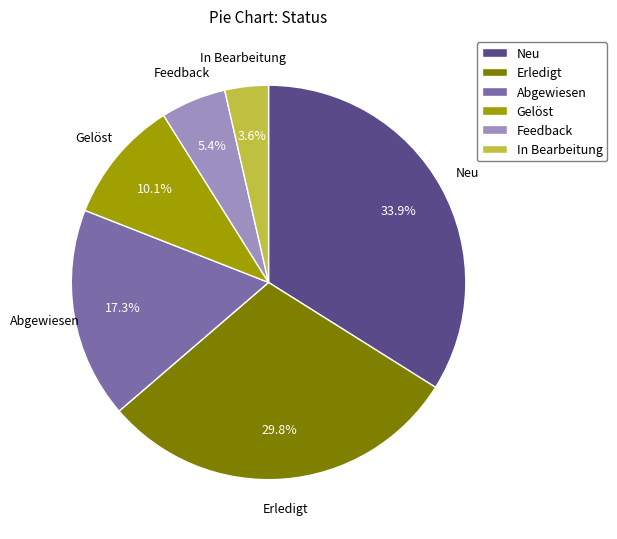

To the nearest percent, what percentage of the pie is Gelöst?

10%